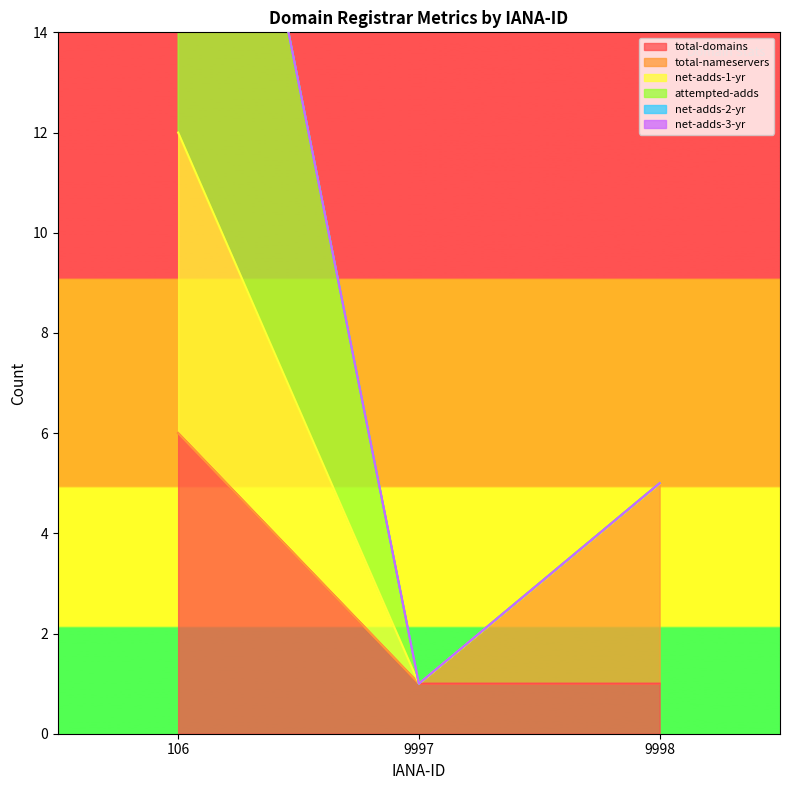

Between 9997 and 9998, which series saw the biggest shift?

net-adds-1-yr